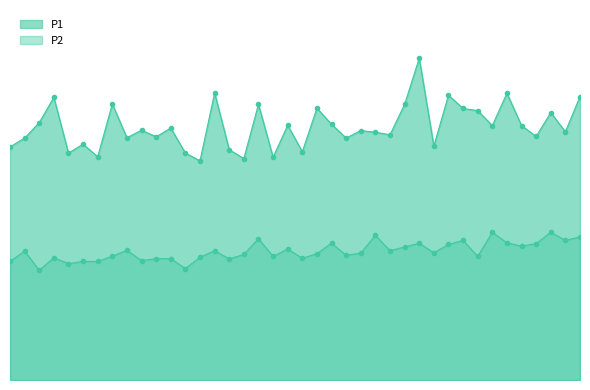

Does the chart display data point markers on the line(s)?

Yes